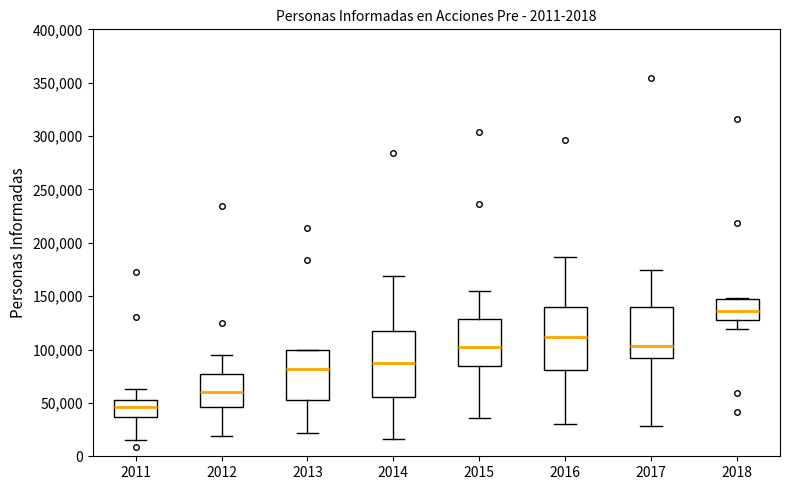

Reading left to right, read every box against the y-axis: the position of its median line, the range the box covers, and the ends of its whiskers. The values are not printed on the chart, so give them approximately, as read against the axis.

2011: median 45000, box 35000 to 55000, whiskers 15000 to 65000
2012: median 60000, box 45000 to 75000, whiskers 20000 to 95000
2013: median 80000, box 55000 to 100000, whiskers 20000 to 100000
2014: median 85000, box 55000 to 115000, whiskers 15000 to 170000
2015: median 100000, box 85000 to 130000, whiskers 35000 to 155000
2016: median 110000, box 80000 to 140000, whiskers 30000 to 185000
2017: median 105000, box 90000 to 140000, whiskers 30000 to 175000
2018: median 135000, box 125000 to 145000, whiskers 120000 to 150000